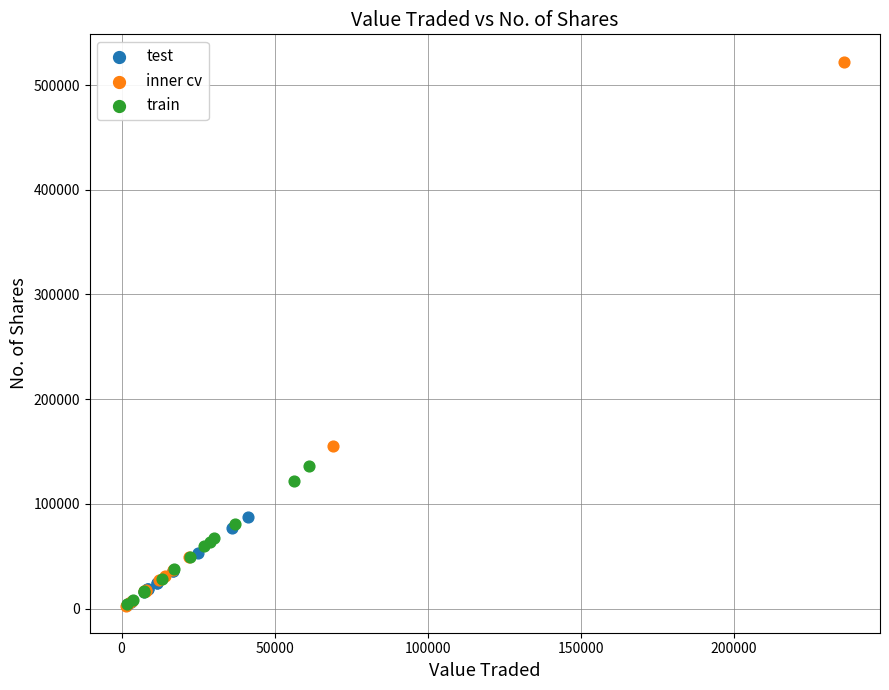

Which series reaches the maximum Y coordinate?

inner cv